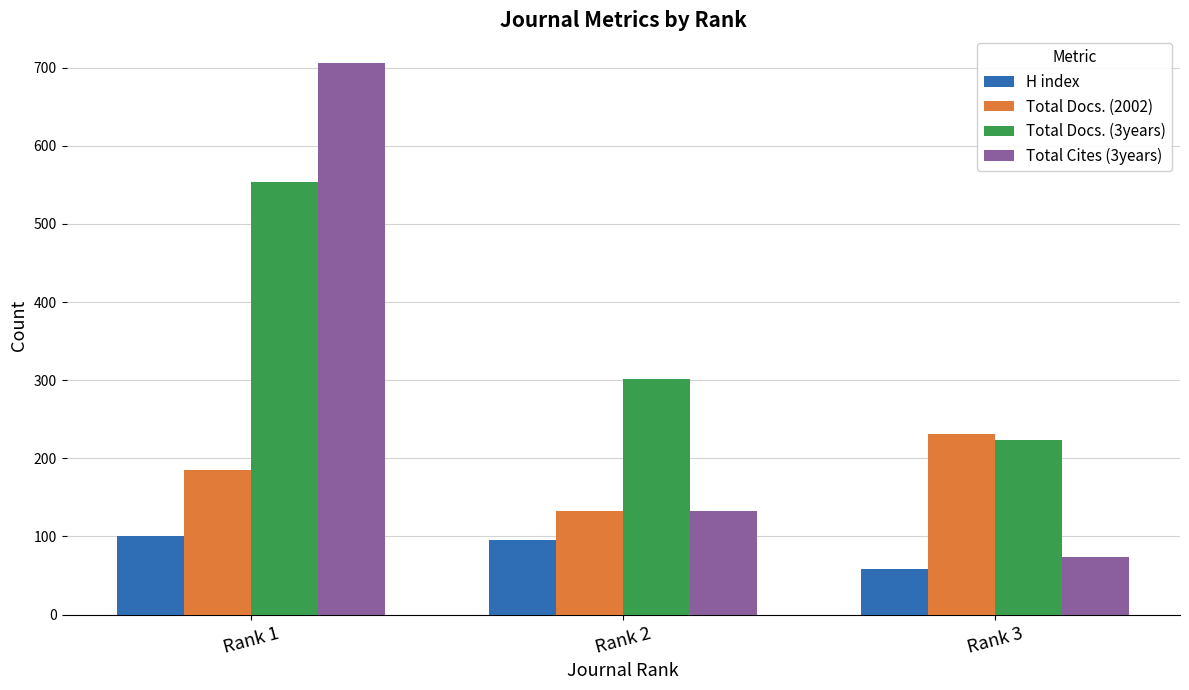

What is the difference between the Total Docs. (2002) values at Rank 3 and Rank 1?

46